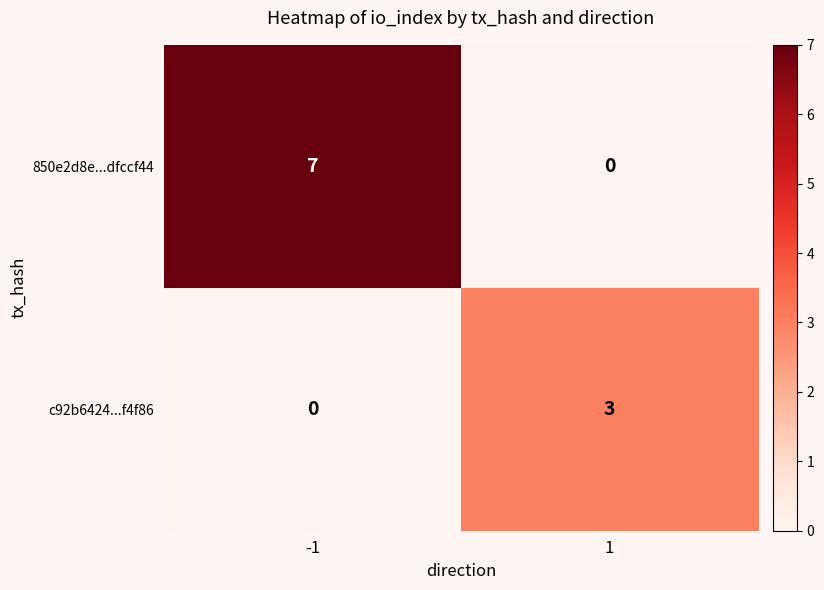

Reading left to right, extract all data points from this chart.

850e2d8e...dfccf44: 7	0
c92b6424...f4f86: 0	3